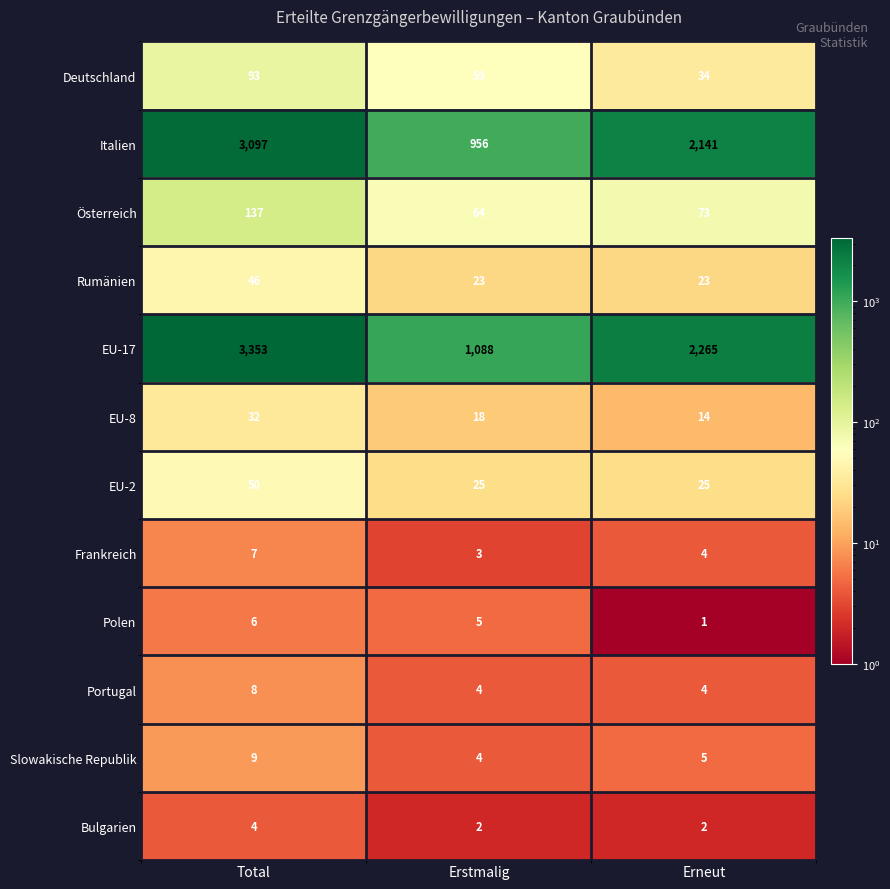

Which series changed the most between Erstmalig and Erneut?

Italien